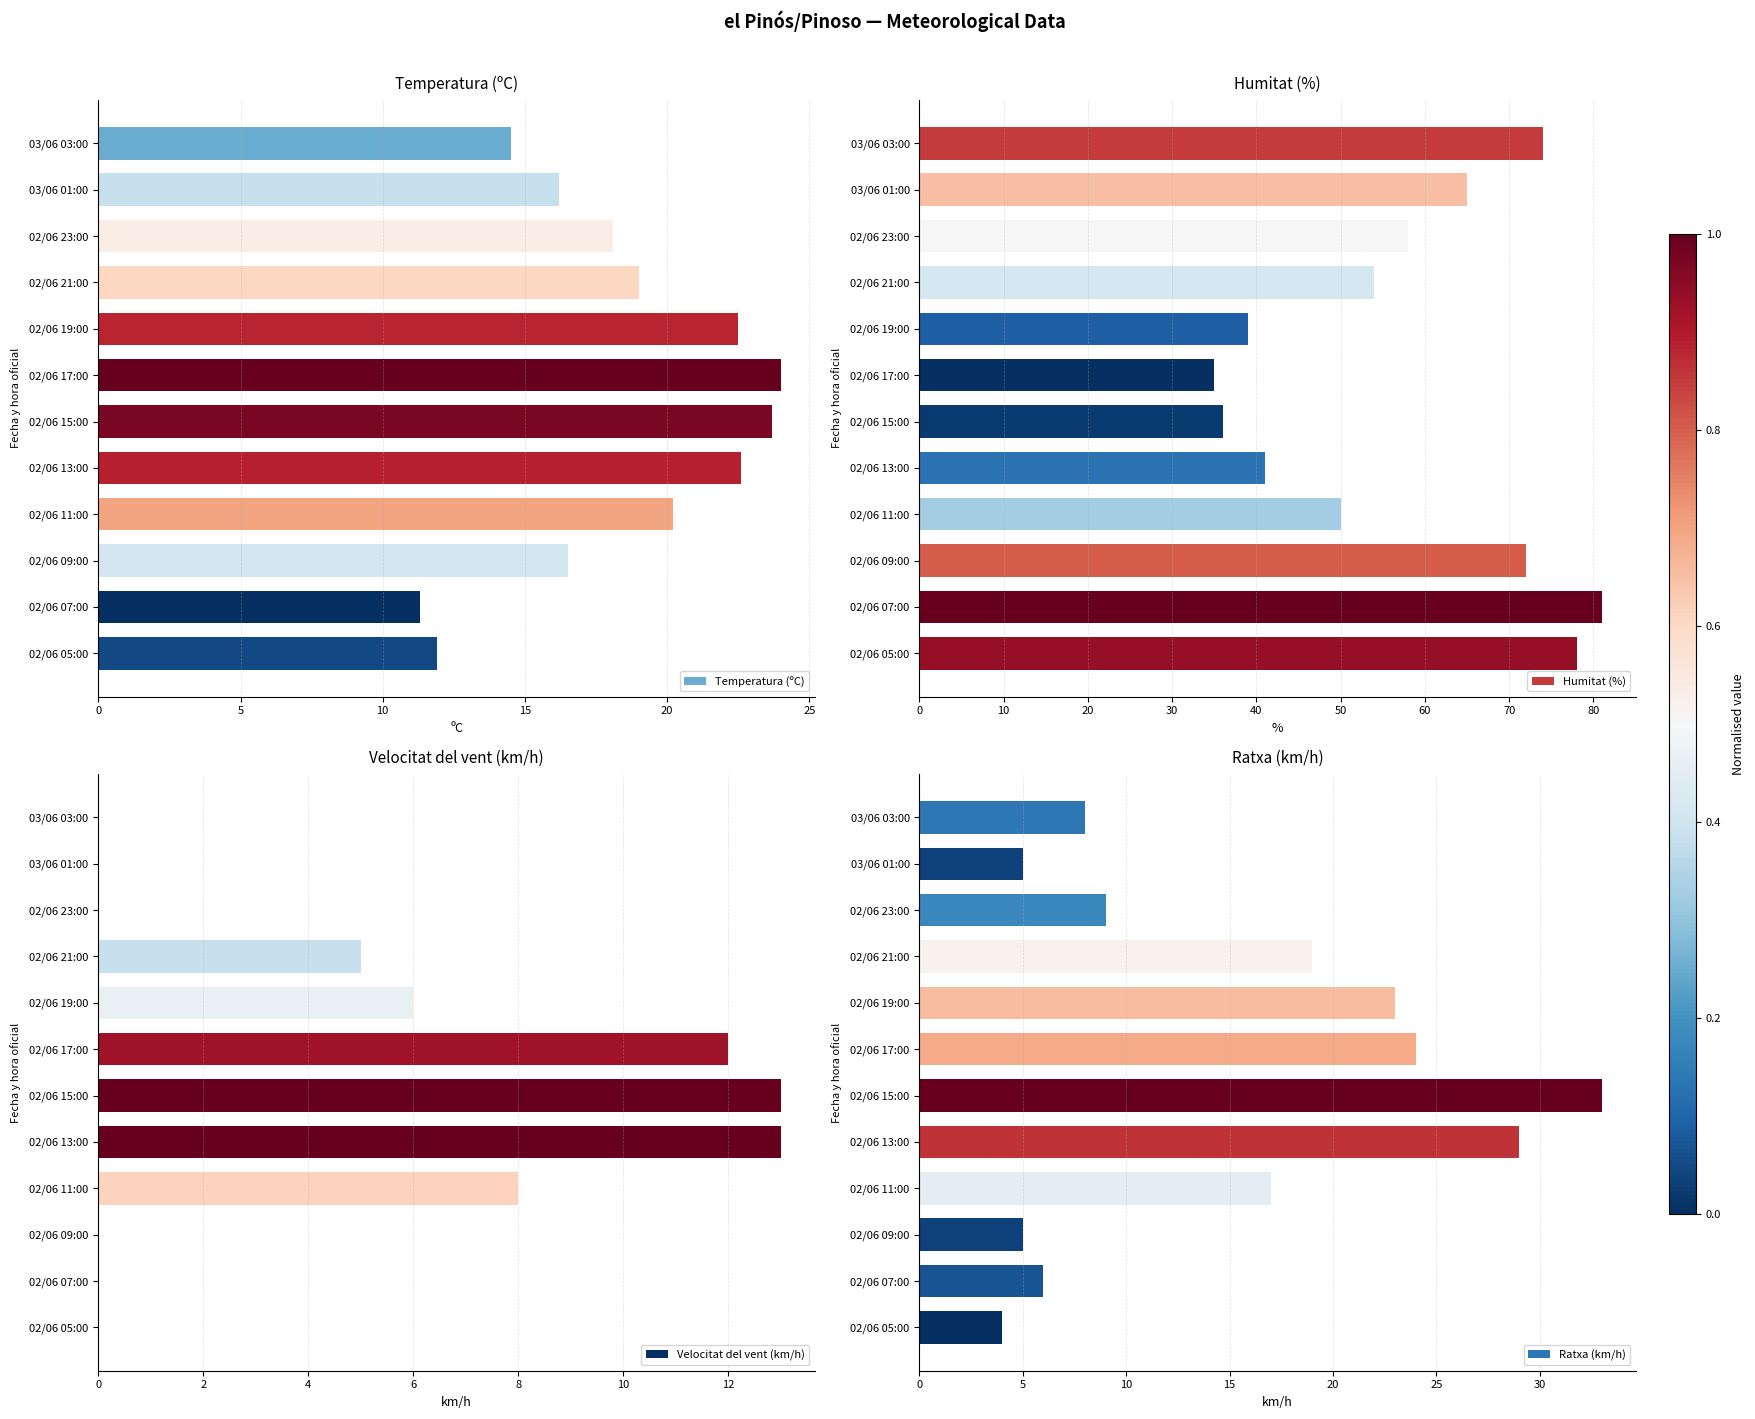

How many series are shown in this chart?

4